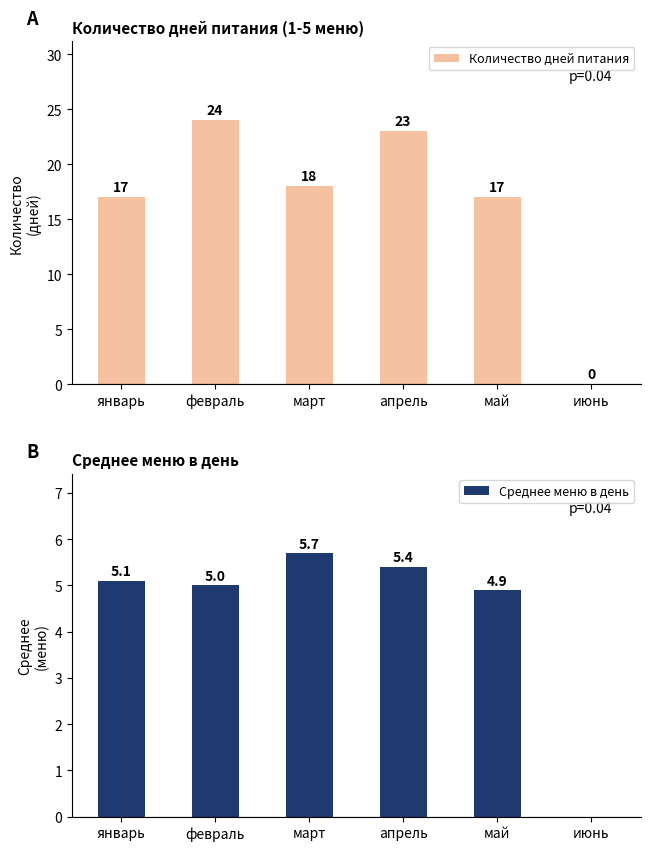

What are all the series names shown in the legend?

Количество дней питания, Среднее меню в день